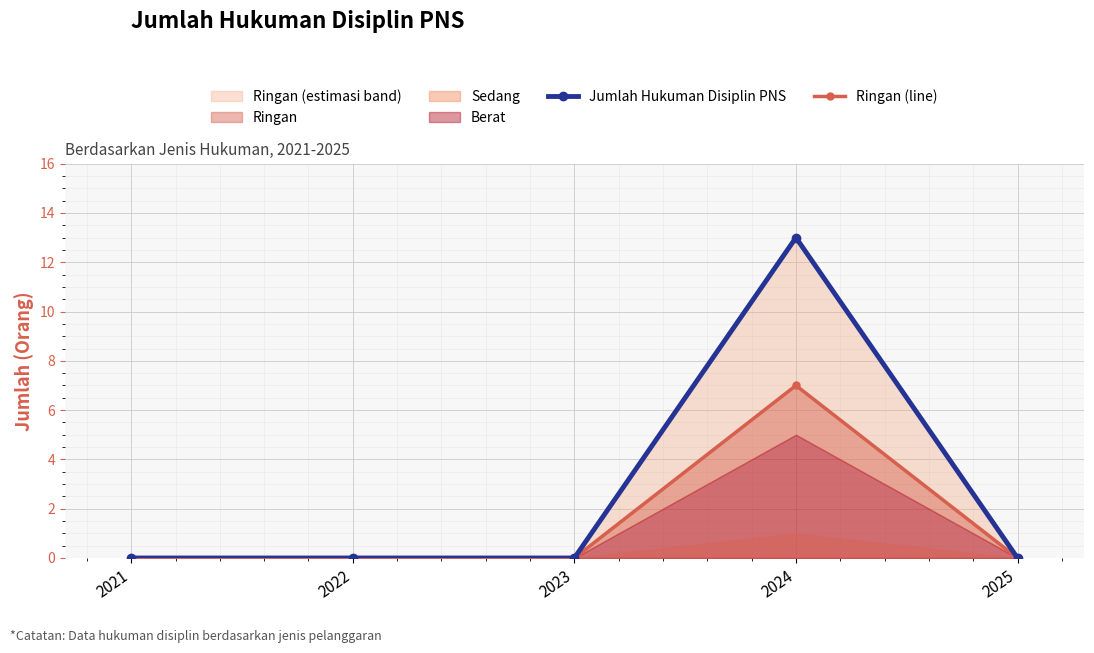

The value of Ringan (line) at 2021 is -5. True or false?

False